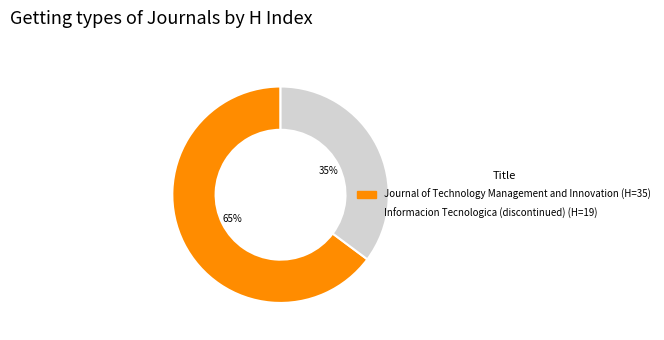

To the nearest percent, what percentage of the pie is Journal of Technology Management and Innovation?

65%